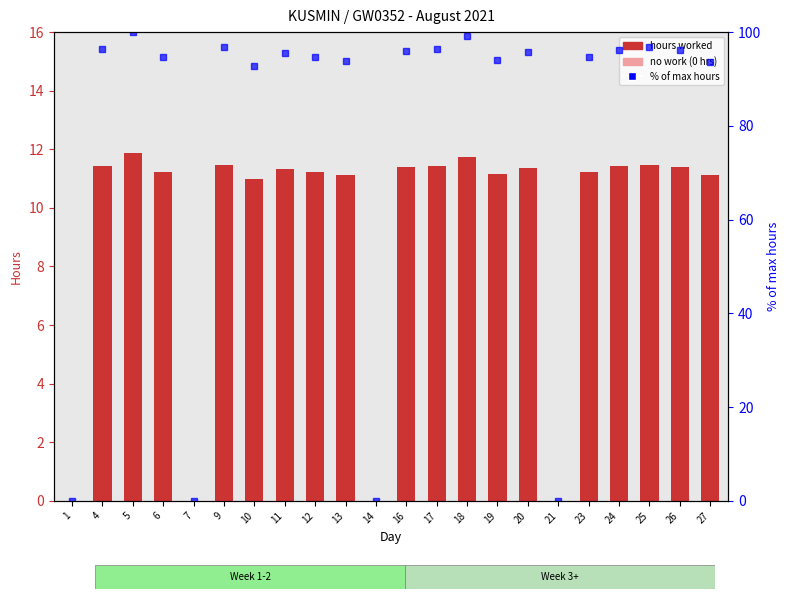

Which series has the widest spread of values?

% of max